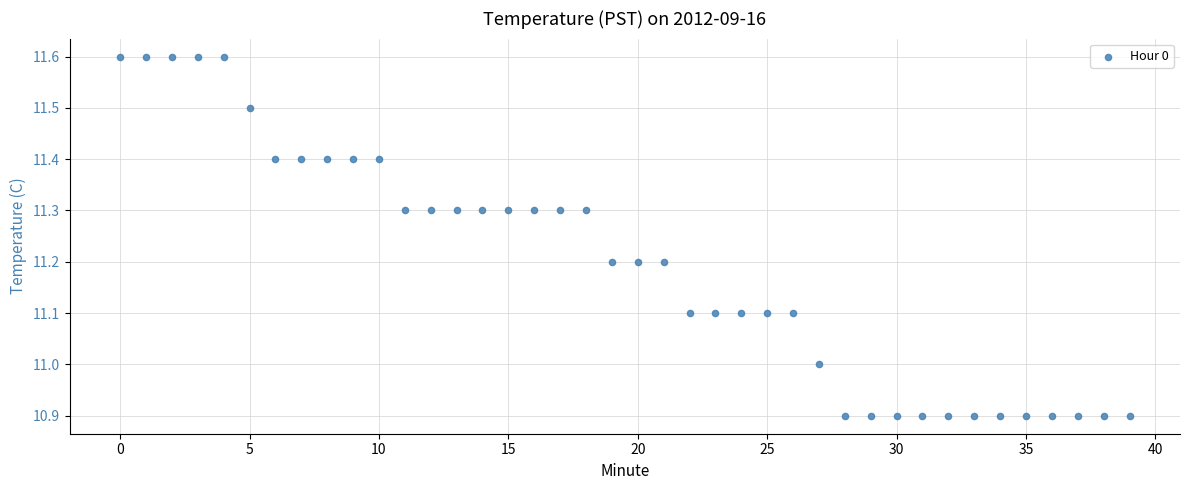

How many points are shown in the scatter plot?

40